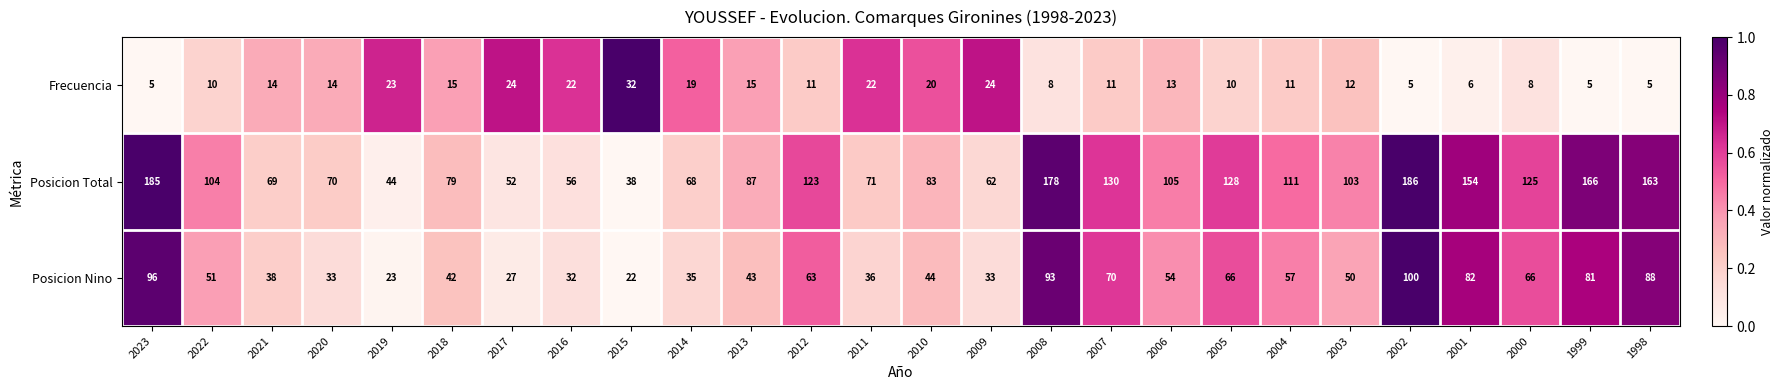

The Posicion Nino series shows 19 at 2013. True or false?

False